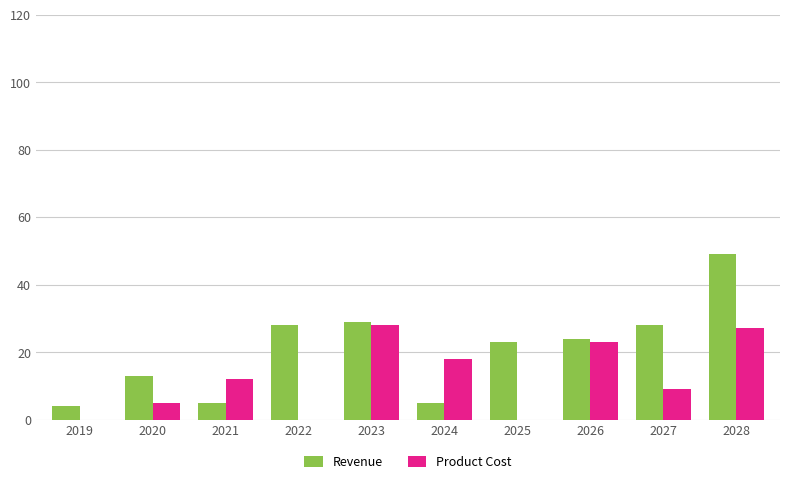

Which series has the largest total across all categories?

Revenue